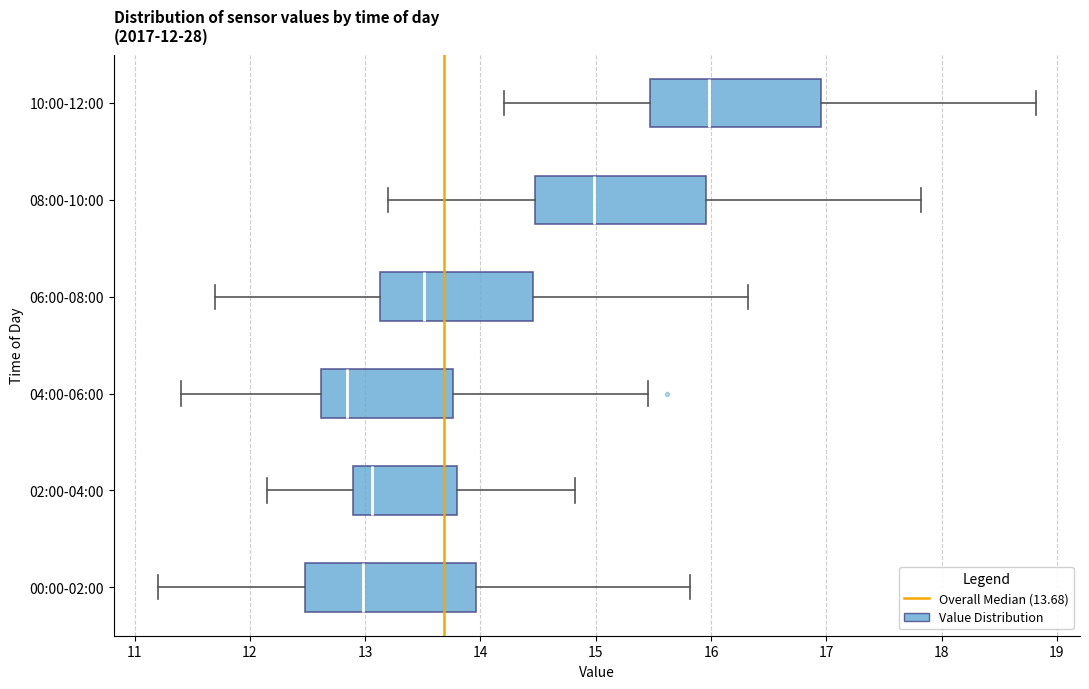

Which box has the furthest to the left median line?

04:00-06:00